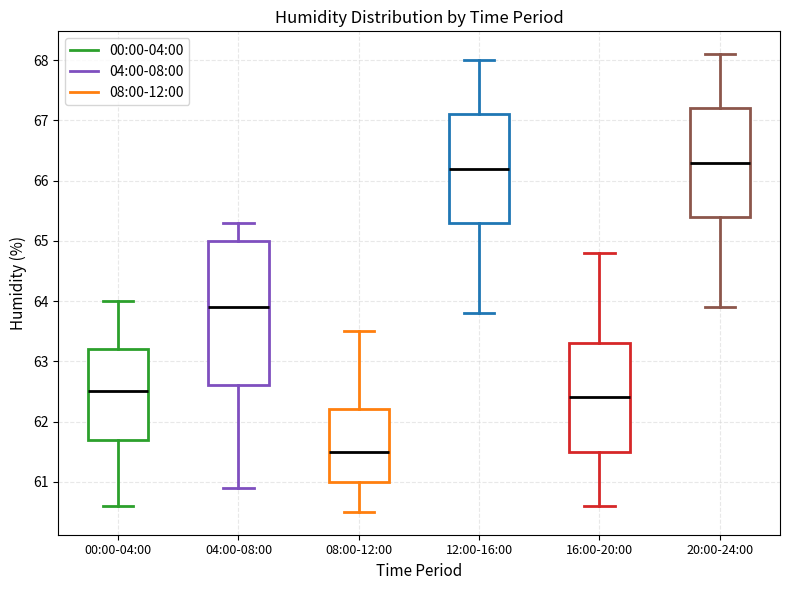

Comparing the boxes themselves (not the whiskers), which one is the tallest?

04:00-08:00